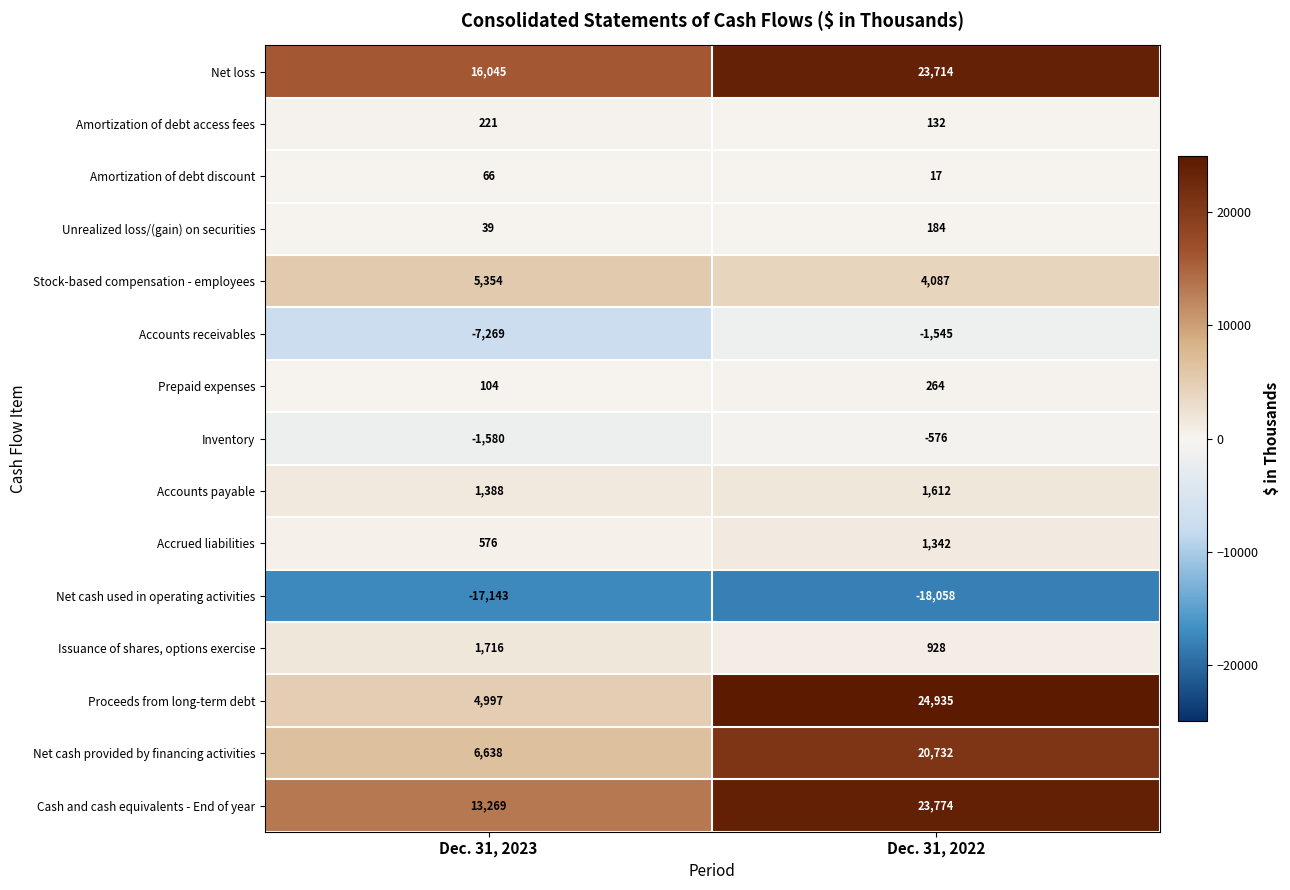

Which series has the largest range (max minus min)?

Proceeds from long-term debt